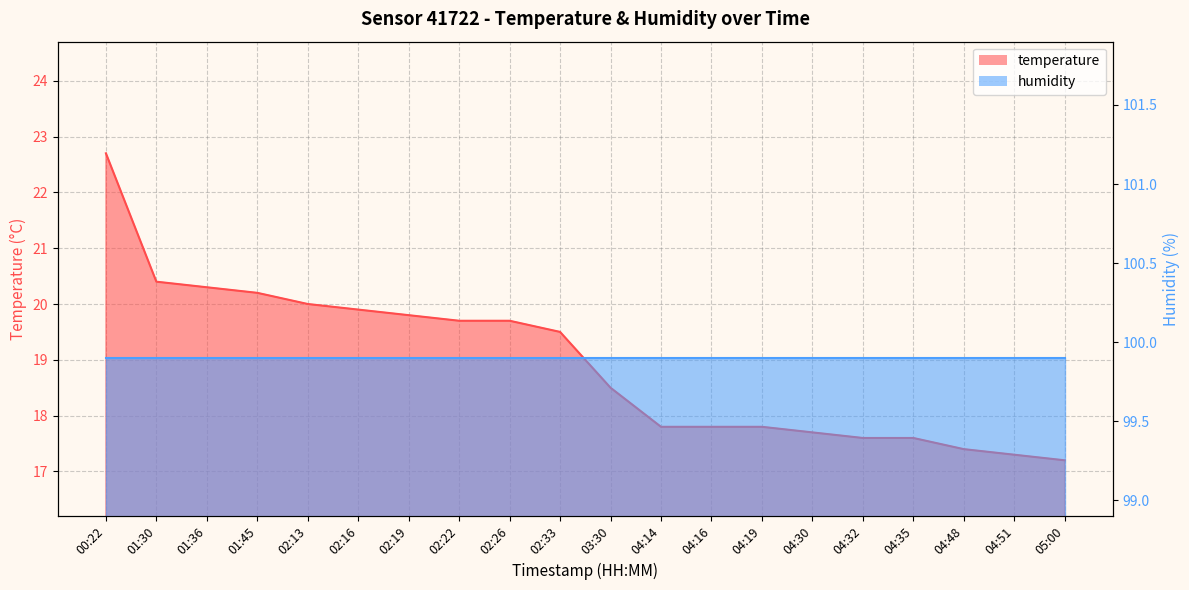

Does the chart display data point markers on the line(s)?

No